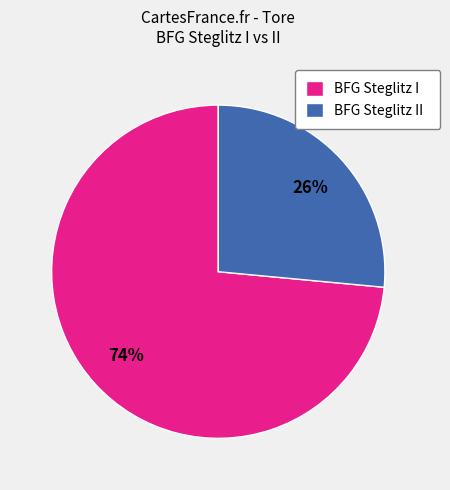

Count the number of slices in the pie.

2